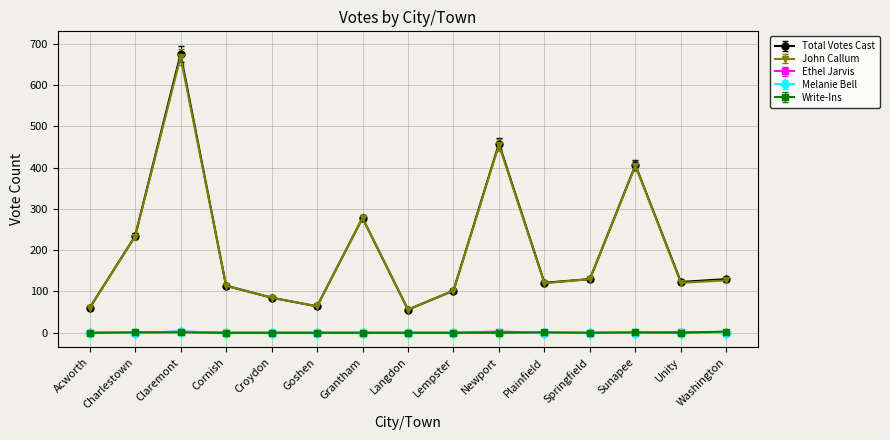

At which category does Total Votes Cast reach its first local valley?

Goshen